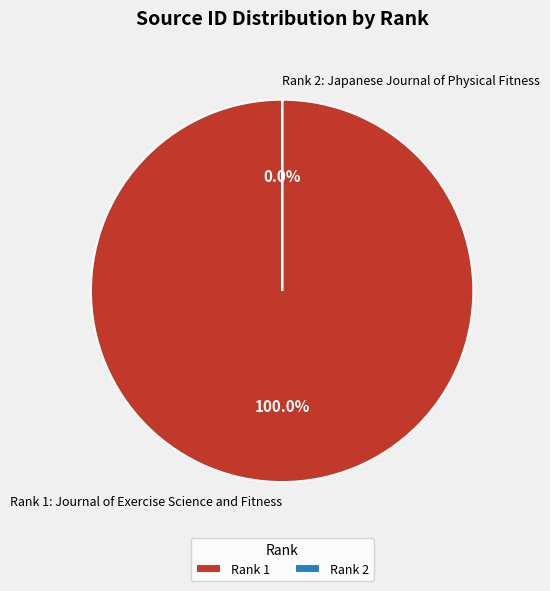

What percentage do Rank 2: Japanese Journal of Physical Fitness and Rank 1: Journal of Exercise Science and Fitness together represent?

100.0%